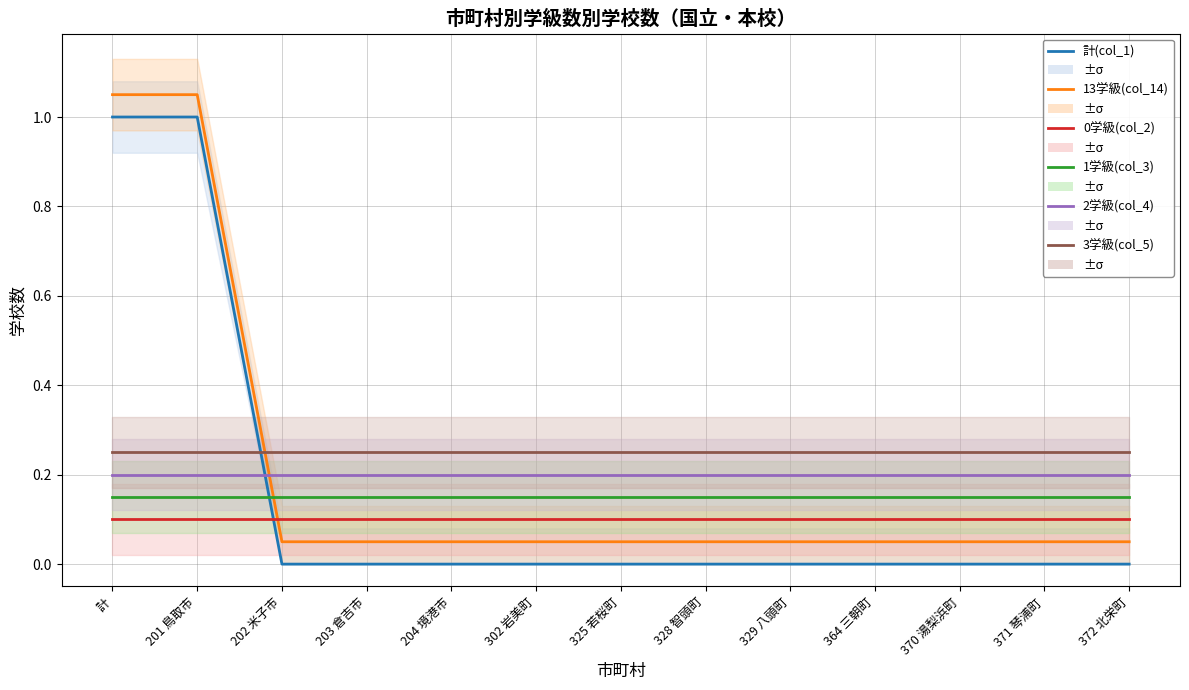

Rank the categories by 13学級(col_14) value from lowest to highest.

202 米子市, 203 倉吉市, 204 境港市, 302 岩美町, 325 若桜町, 328 智頭町, 329 八頭町, 364 三朝町, 370 湯梨浜町, 371 琴浦町, 372 北栄町, 計, 201 鳥取市